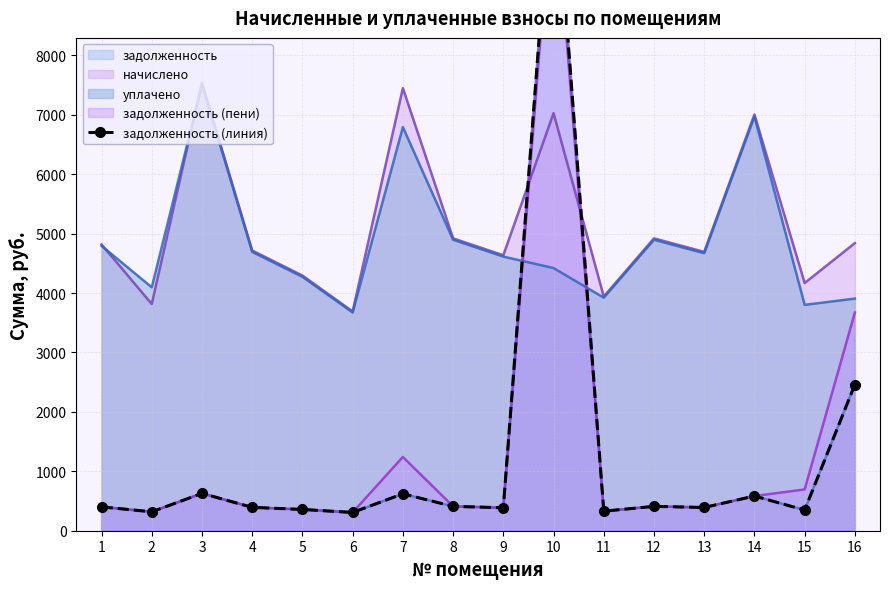

Reading left to right, list all the values displayed in this chart.

401.4	317.9	628.2	392.9	357.8	307.5	620.6	410.0	386.2	11466.9	328.4	410.0	391.0	583.6	347.3	2460.3